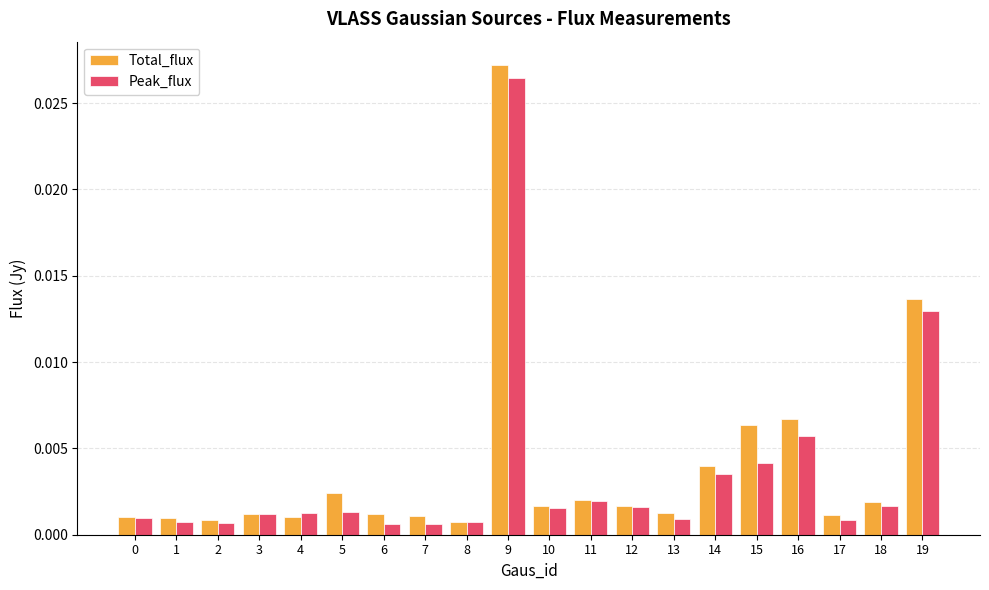

Does the chart contain any negative values?

No